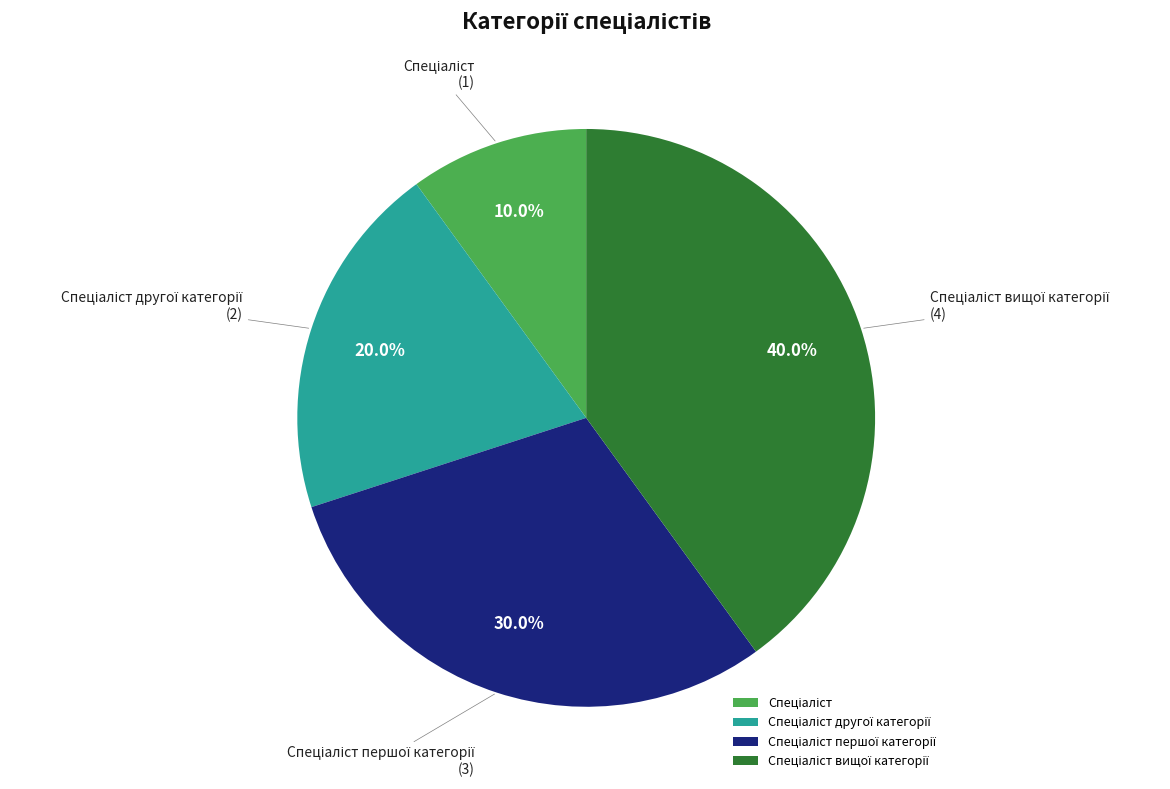

Is there any slice that represents more than half of the pie?

No